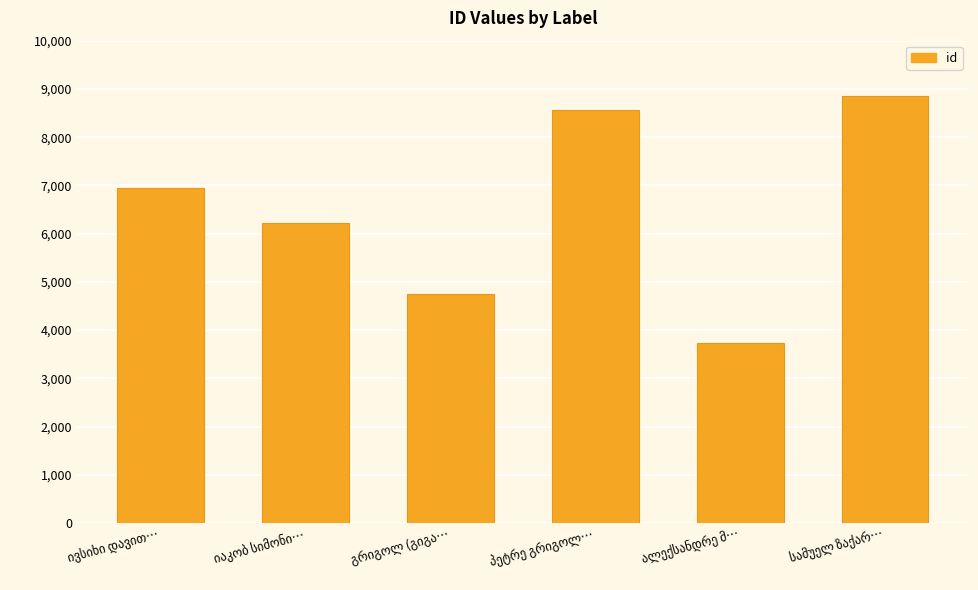

What is the value of the 5th bar from the left?

3726